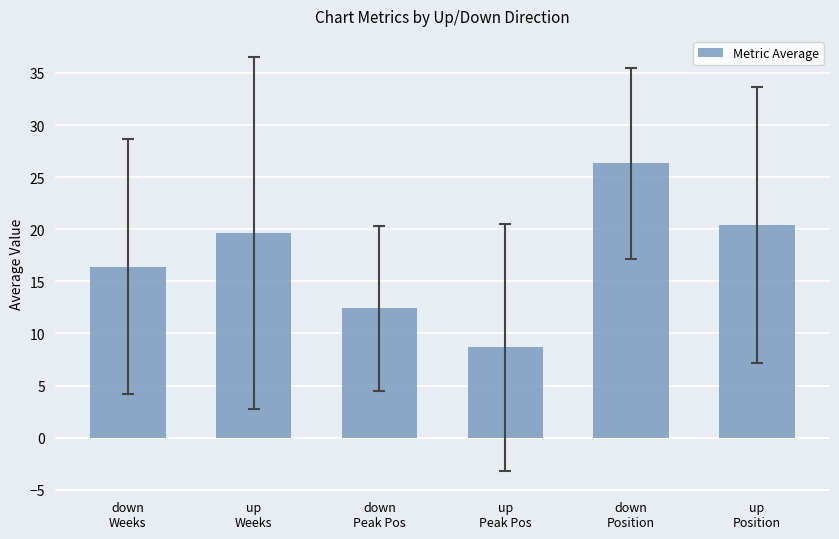

Does the chart contain any negative values?

No